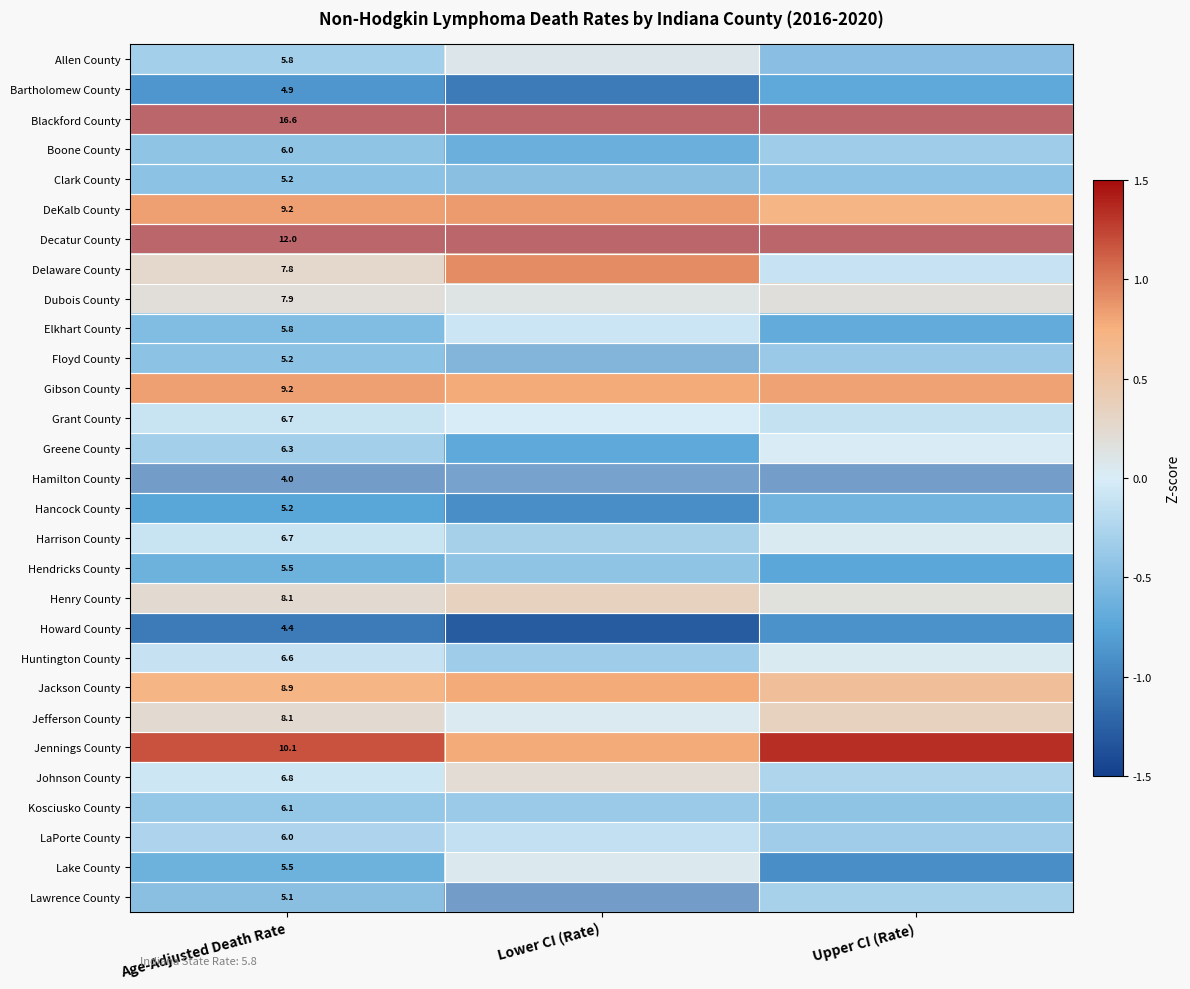

Is the value of Lawrence County at Age-Adjusted Death Rate greater than the value of Floyd County at Age-Adjusted Death Rate?

No